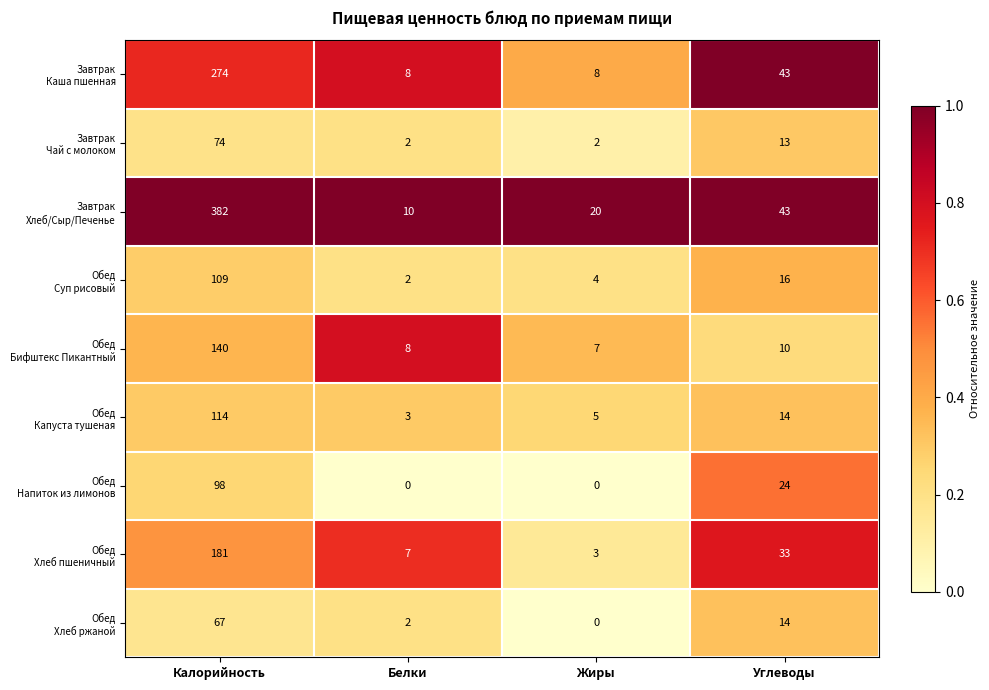

What is the maximum value shown in the chart?

382